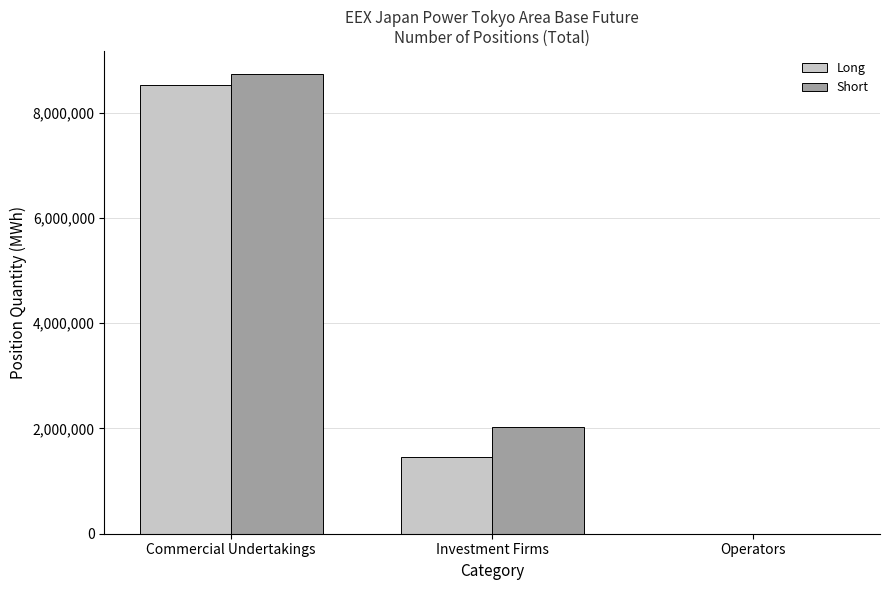

The value of Long at Investment Firms is 726016.8. True or false?

False